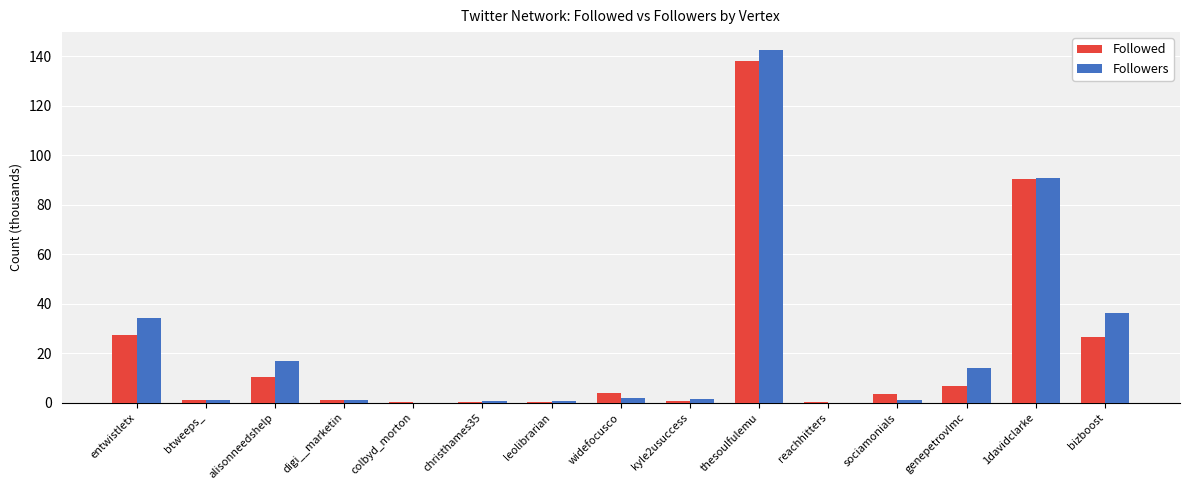

What is the sum of the Followers values at entwistletx and kyle2usuccess?

35.8